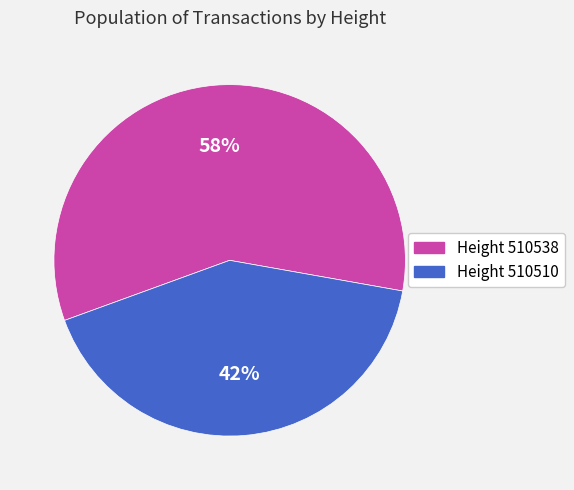

Is it true that Height 510510 is 51% of the pie?

False